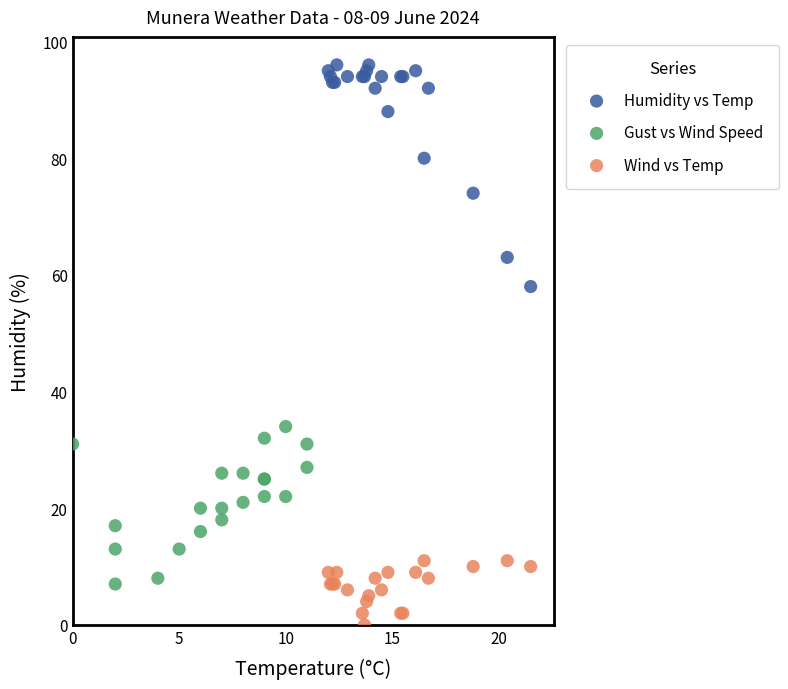

Which series contains the lowest Y value?

Wind vs Temp